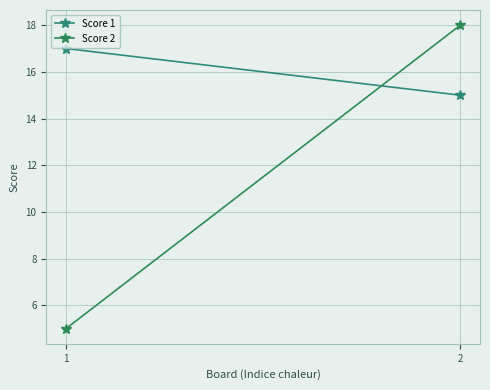

Rank the series by their maximum value, from lowest to highest.

Score 1, Score 2